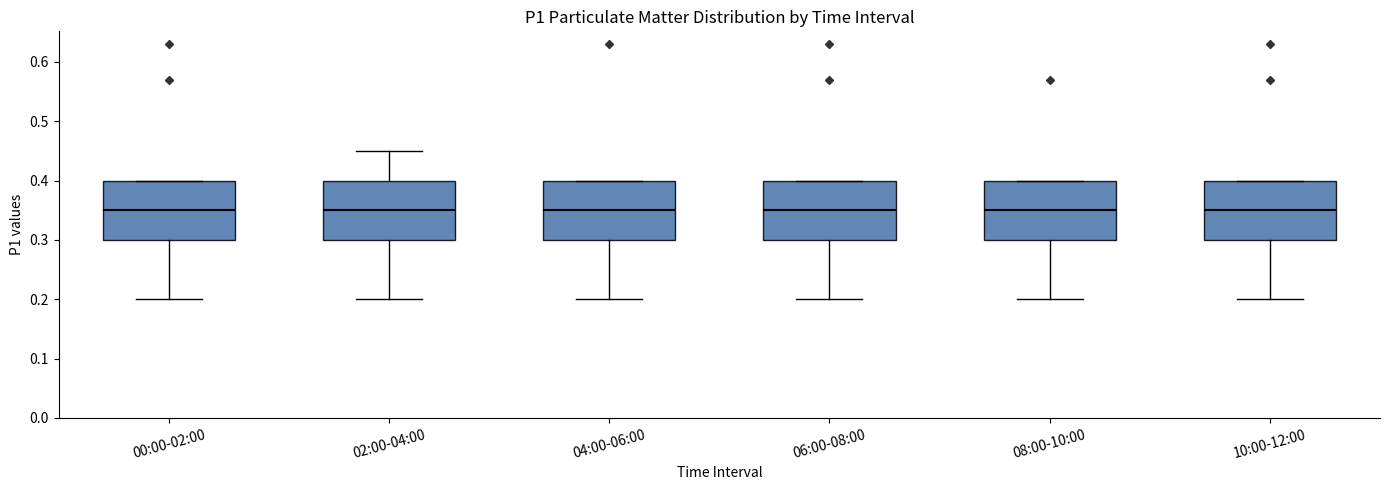

Where is the lower edge of the box for 02:00-04:00 on the y-axis? The values are not printed on the chart, so give them approximately, as read against the axis.

0.30